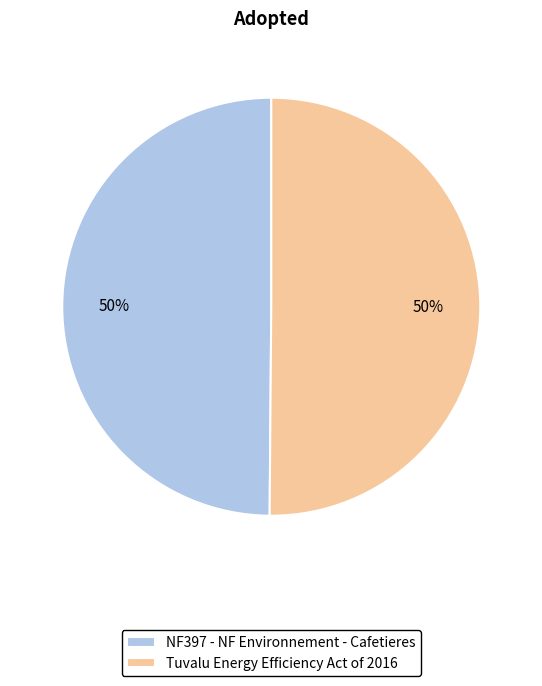

How many slices are in this pie chart?

2